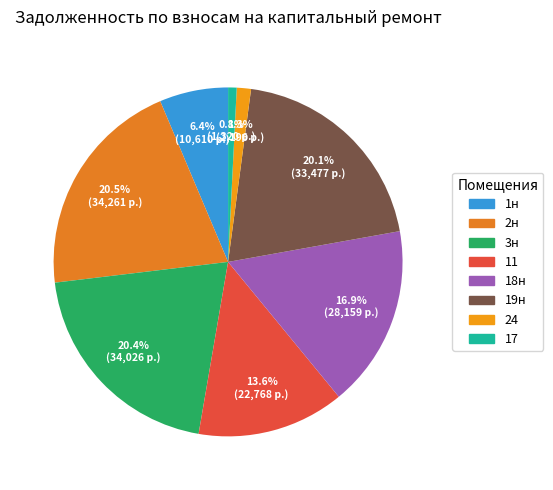

To the nearest percent, what is the average slice percentage?

13%